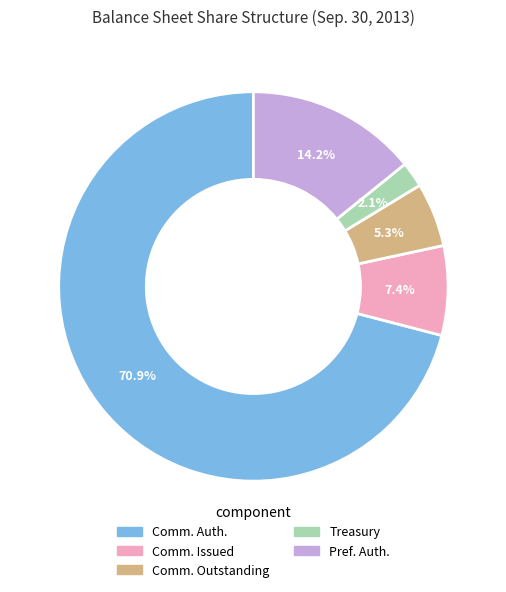

Is there any slice that represents more than half of the pie?

Yes